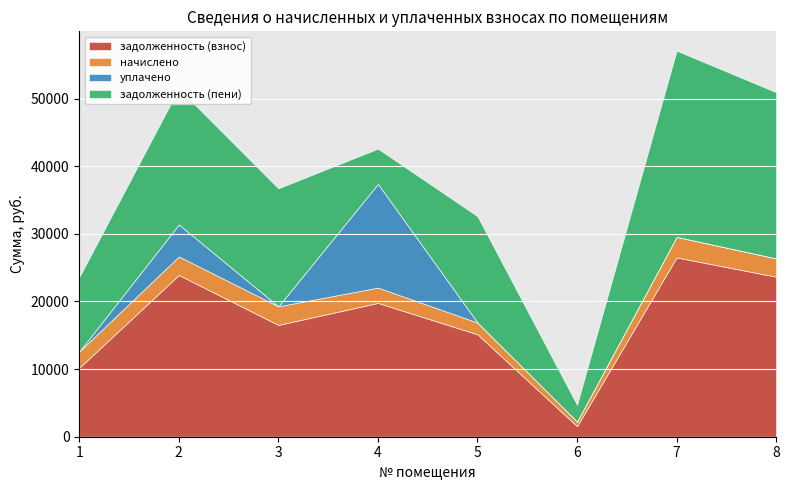

At which category does начислено reach its first local peak?

3